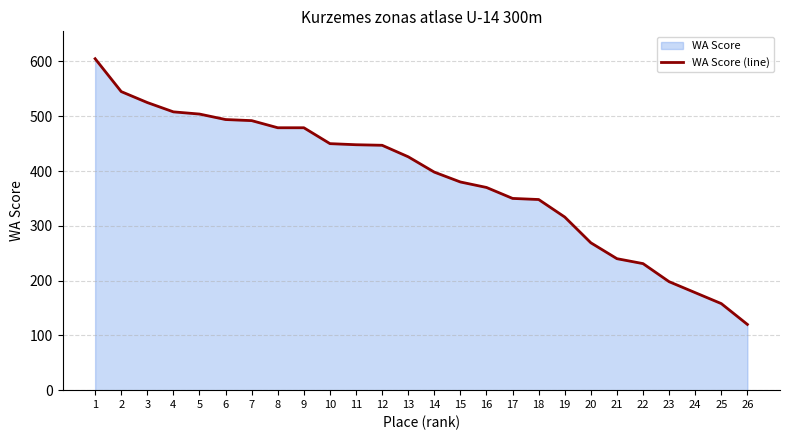

Reading right to left, extract all data points from this chart.

120	158	178	198	231	240	269	316	348	350	370	380	398	426	447	448	450	479	479	492	494	504	508	525	545	605